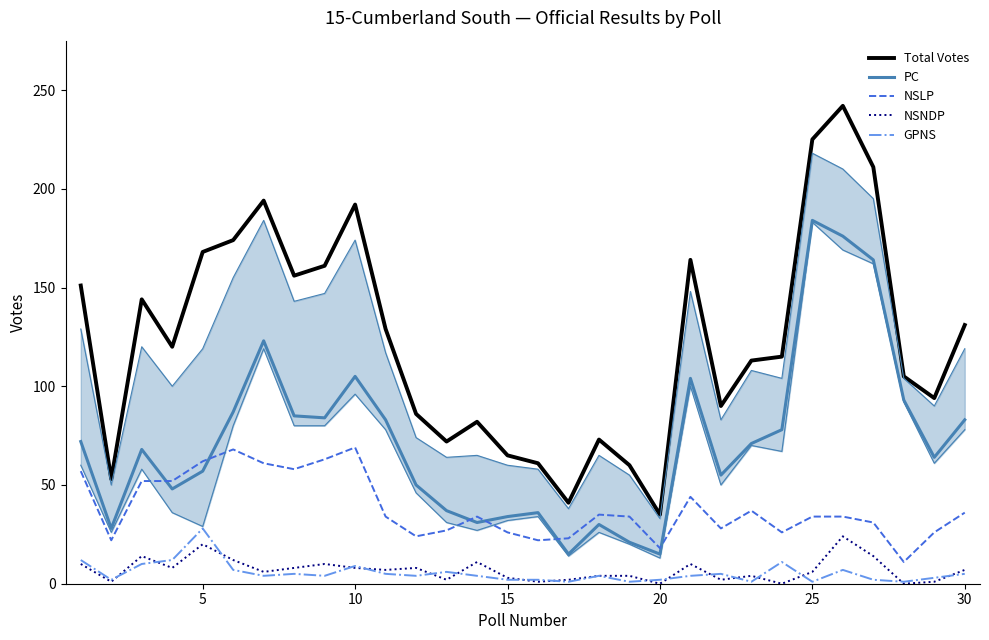

What is the maximum value for GPNS?

28